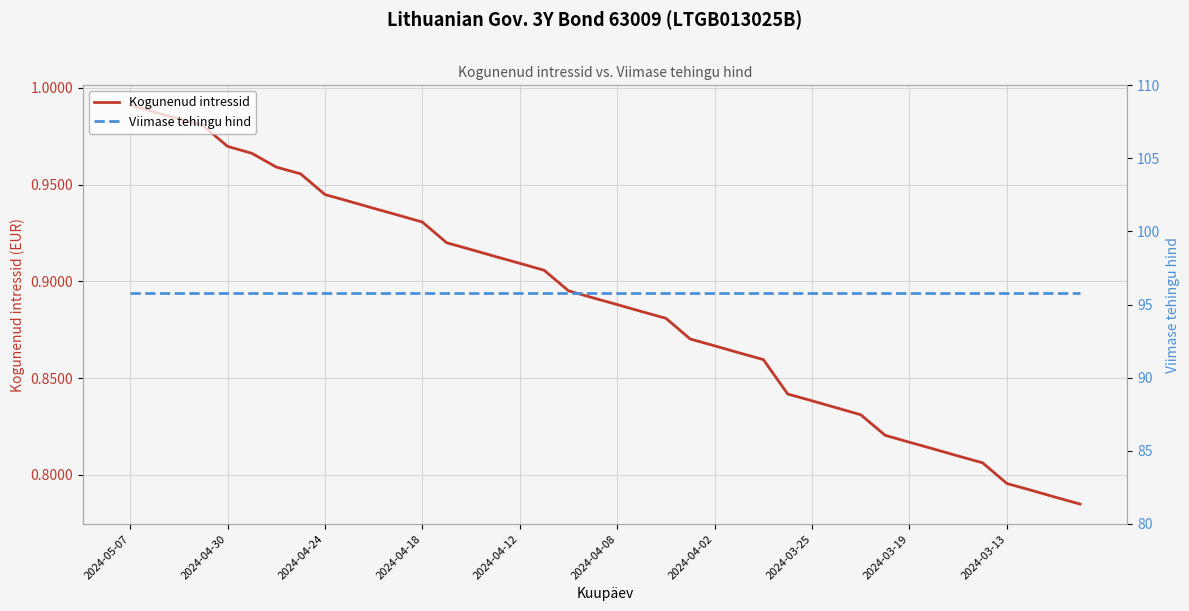

Where is Viimase tehingu hind nearest to the value 95?

2024-05-07